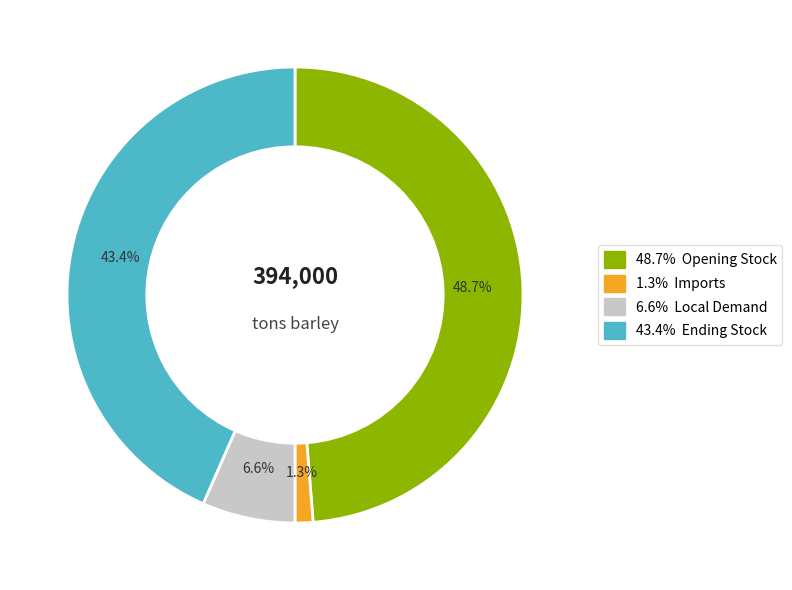

Is there a majority slice in this chart?

No